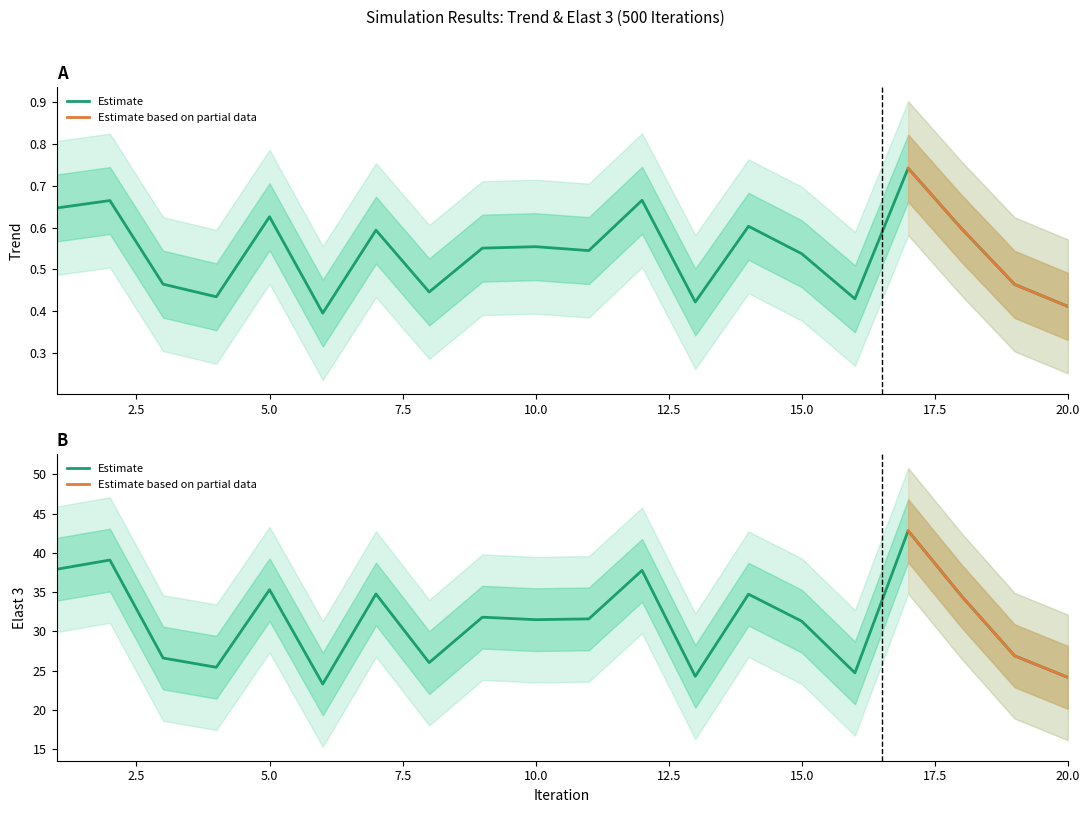

Which series changed the most between 1 and 4?

Elast 3